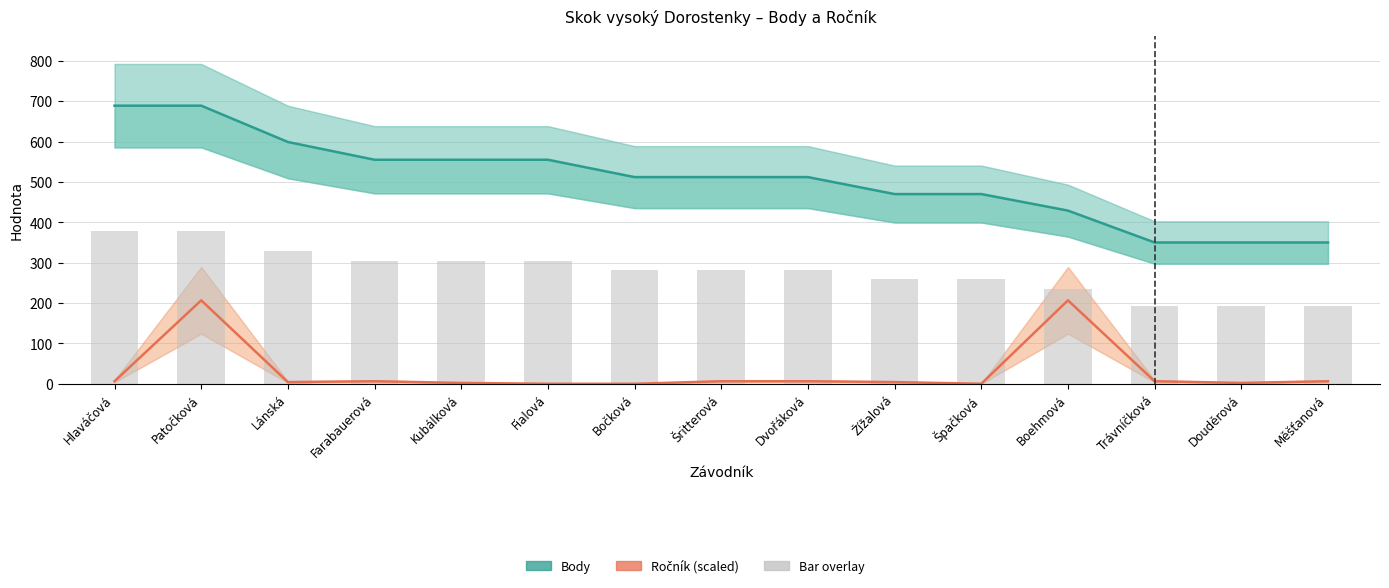

How many positive values does the Ročník (scaled) series have?

12